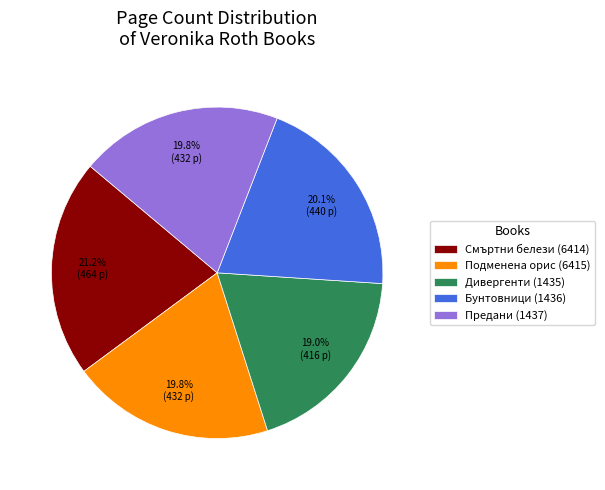

What portion of the pie excludes Подменена орис (6415)?

80.2%